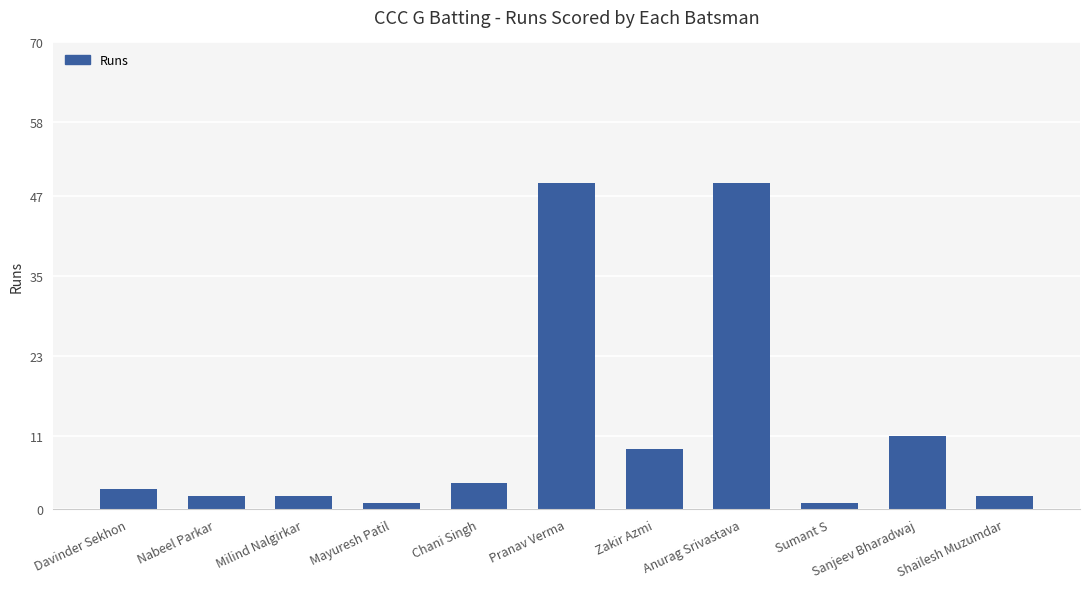

What is the maximum value shown in the chart?

49